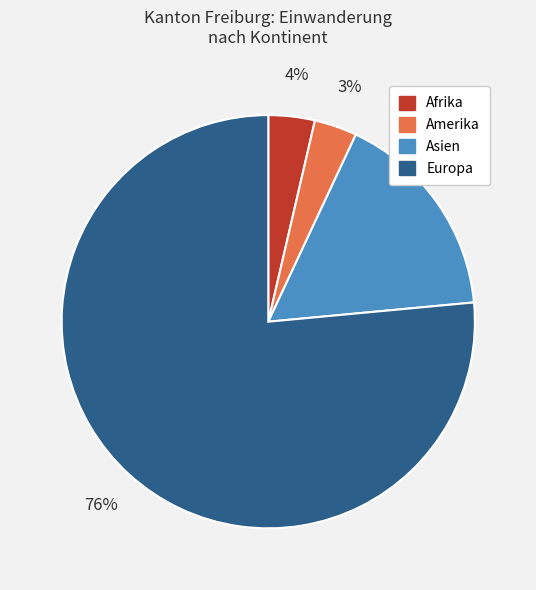

To the nearest percent, what percentage of the pie is Asien?

17%